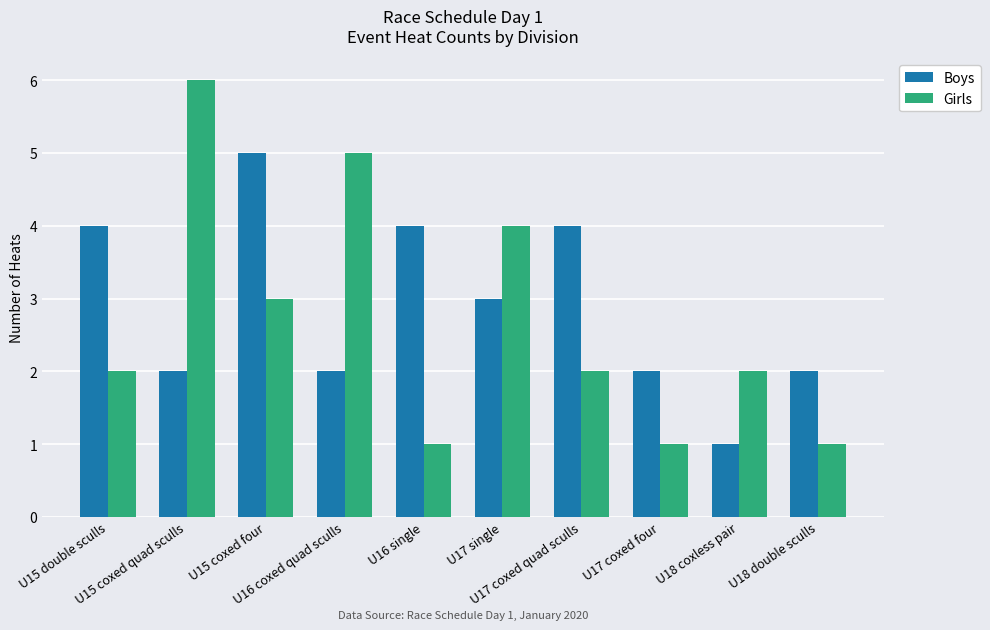

Which series has the largest range (max minus min)?

Girls